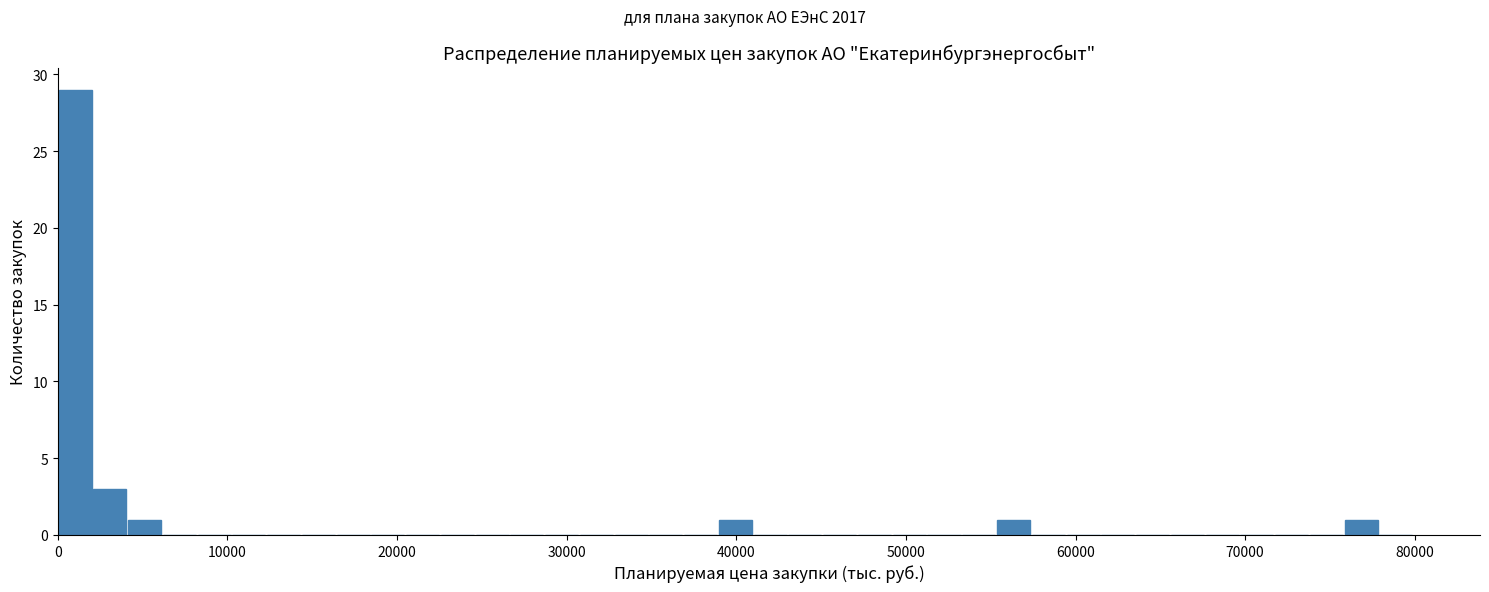

Read against the x-axis, roughly where is the centre of the tallest bar?

1000